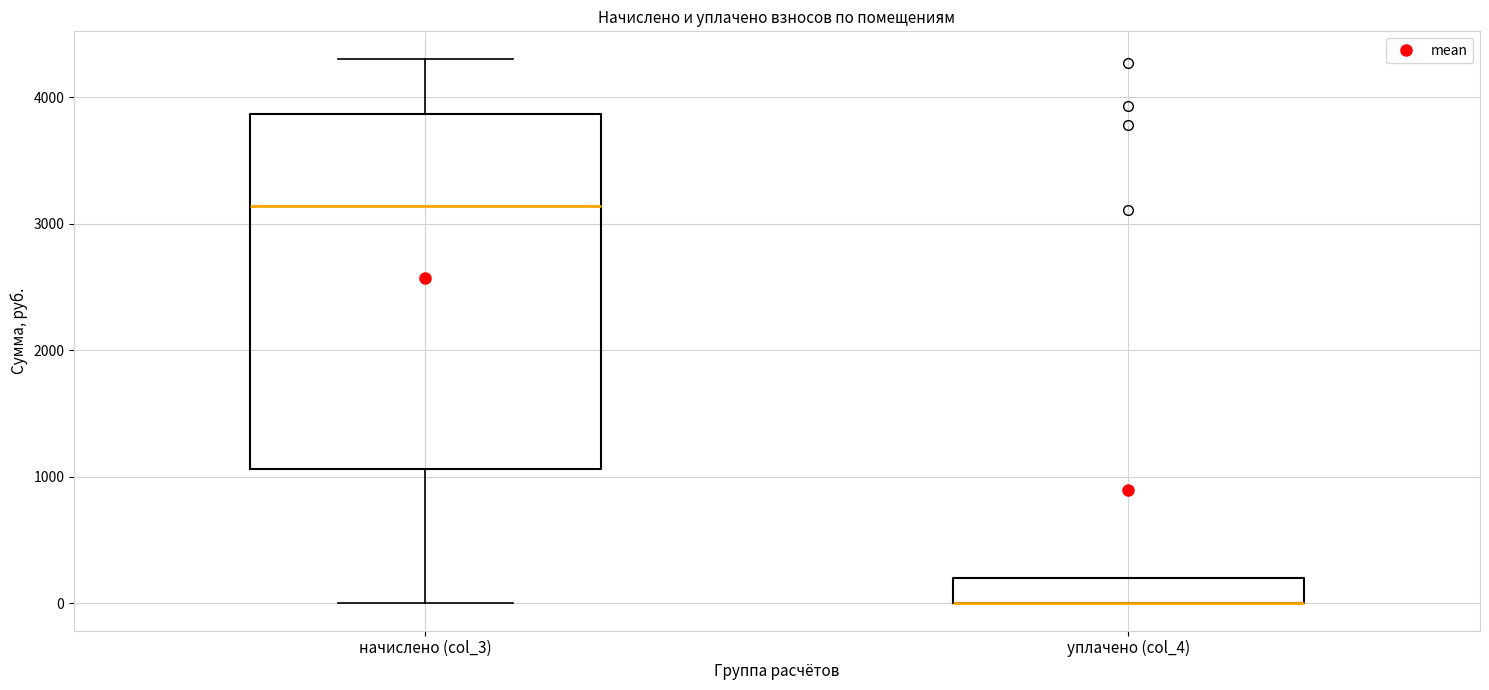

Which box is the tallest, from its lower edge to its upper edge?

начислено (col_3)